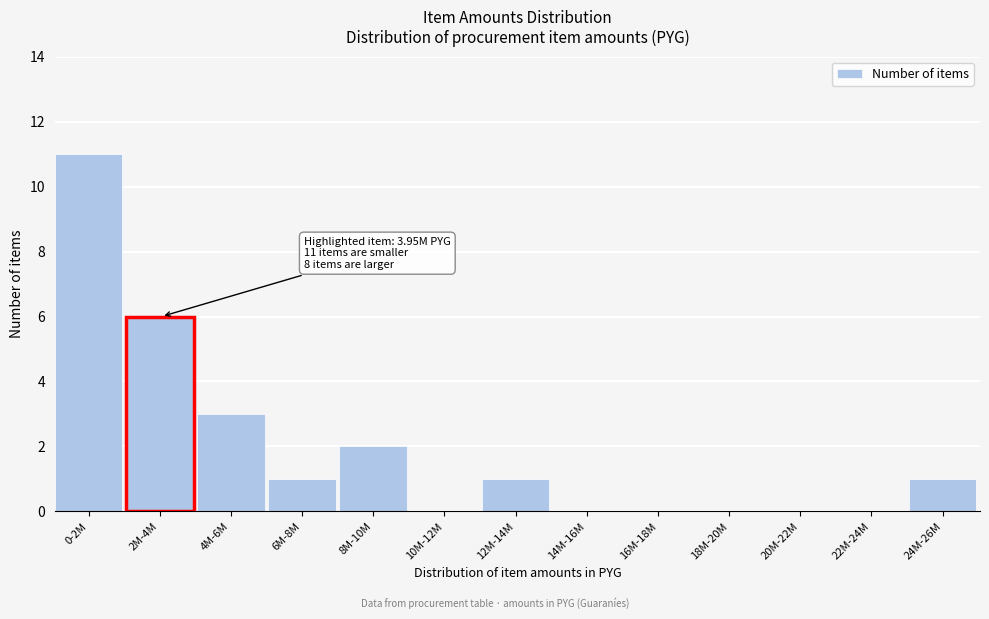

Reading left to right, list all the values displayed in this chart.

0-2M=11	2M-4M=6	4M-6M=3	6M-8M=1	8M-10M=2	10M-12M=0	12M-14M=1	14M-16M=0	16M-18M=0	18M-20M=0	20M-22M=0	22M-24M=0	24M-26M=1